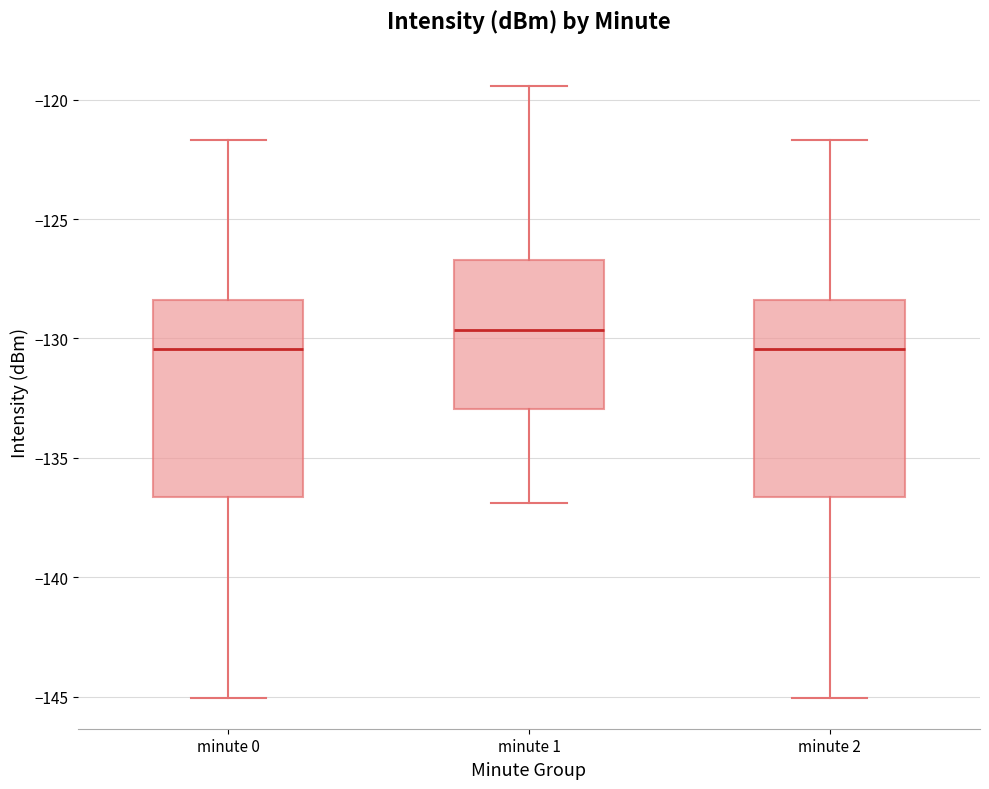

Reading left to right, transcribe this box plot: for each box, give where its median line is, the range the box spans, and where its two whiskers end, as read against the y-axis. The values are not printed on the chart, so give them approximately, as read against the axis.

minute 0: median -130.5, box -136.5 to -128.5, whiskers -145.0 to -121.5
minute 1: median -129.5, box -133.0 to -126.5, whiskers -137.0 to -119.5
minute 2: median -130.5, box -136.5 to -128.5, whiskers -145.0 to -121.5